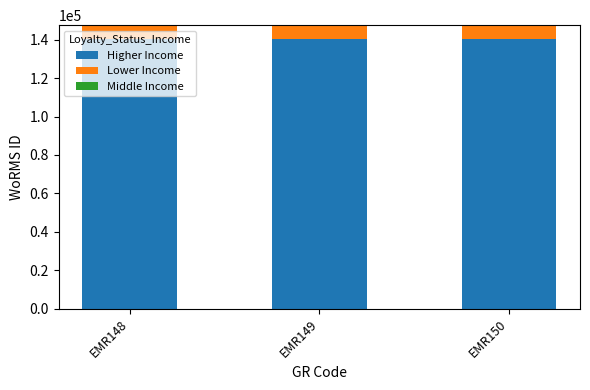

What is the sum of the Higher Income values at EMR150 and EMR149?

281020.0